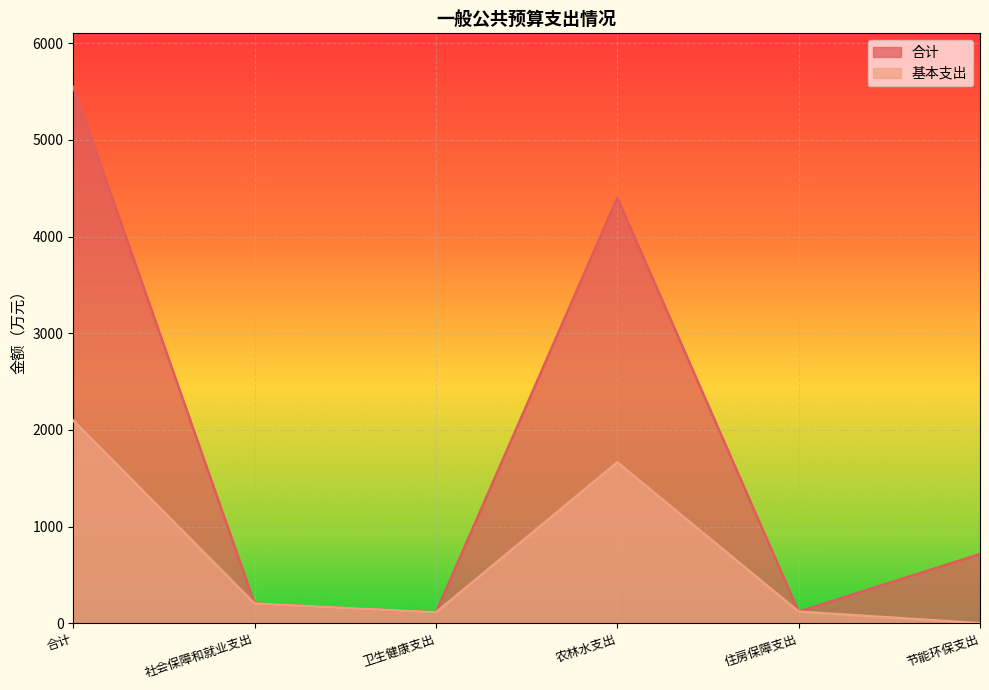

At which label is 合计 closest to 2829?

农林水支出